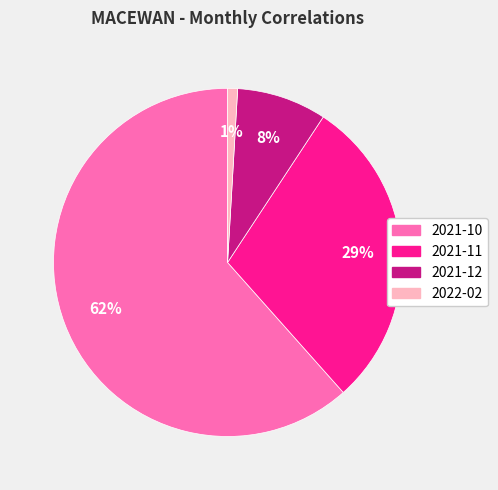

Which slice is the smallest?

2022-02